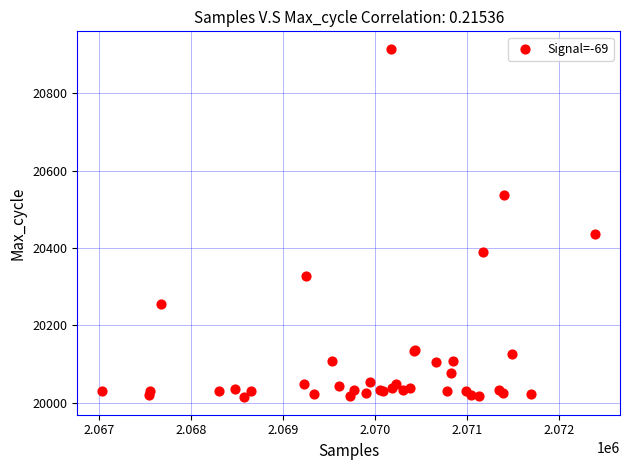

What Y value in the scatter plot is closest to 20464?

20437